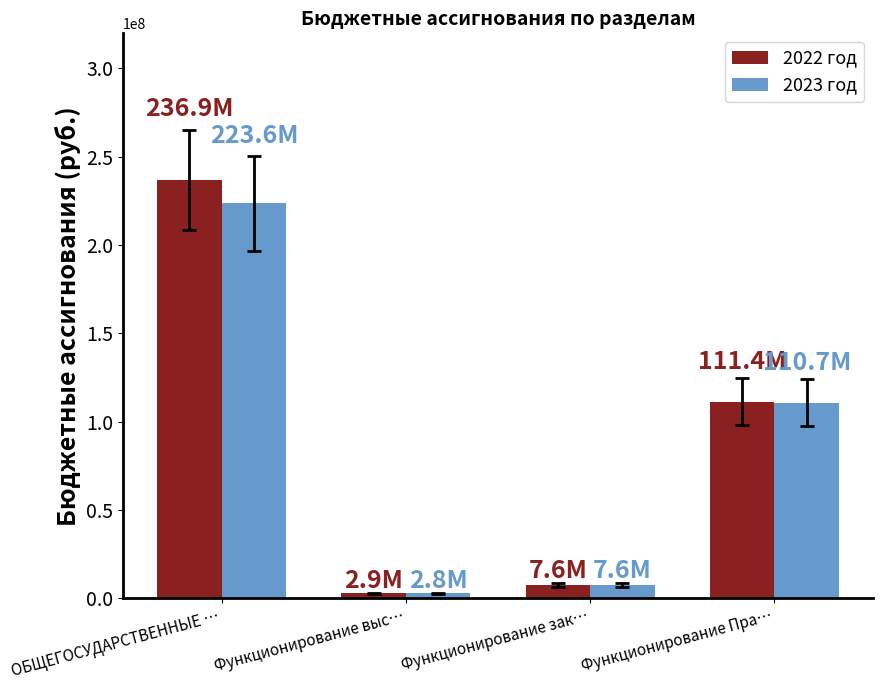

Is it true that 2023 год equals 303861089.2 at ОБЩЕГОСУДАРСТВЕННЫЕ …?

False